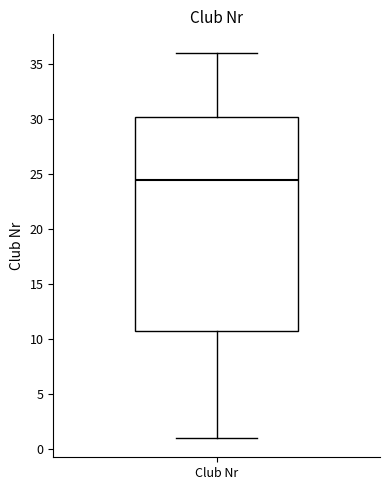

Read this box plot against the y-axis: the position of the median line, the range covered by the box, and the ends of both whiskers. The values are not printed on the chart, so give them approximately, as read against the axis.

median 24.5, box 11.0 to 30.5, whiskers 1.0 to 36.0